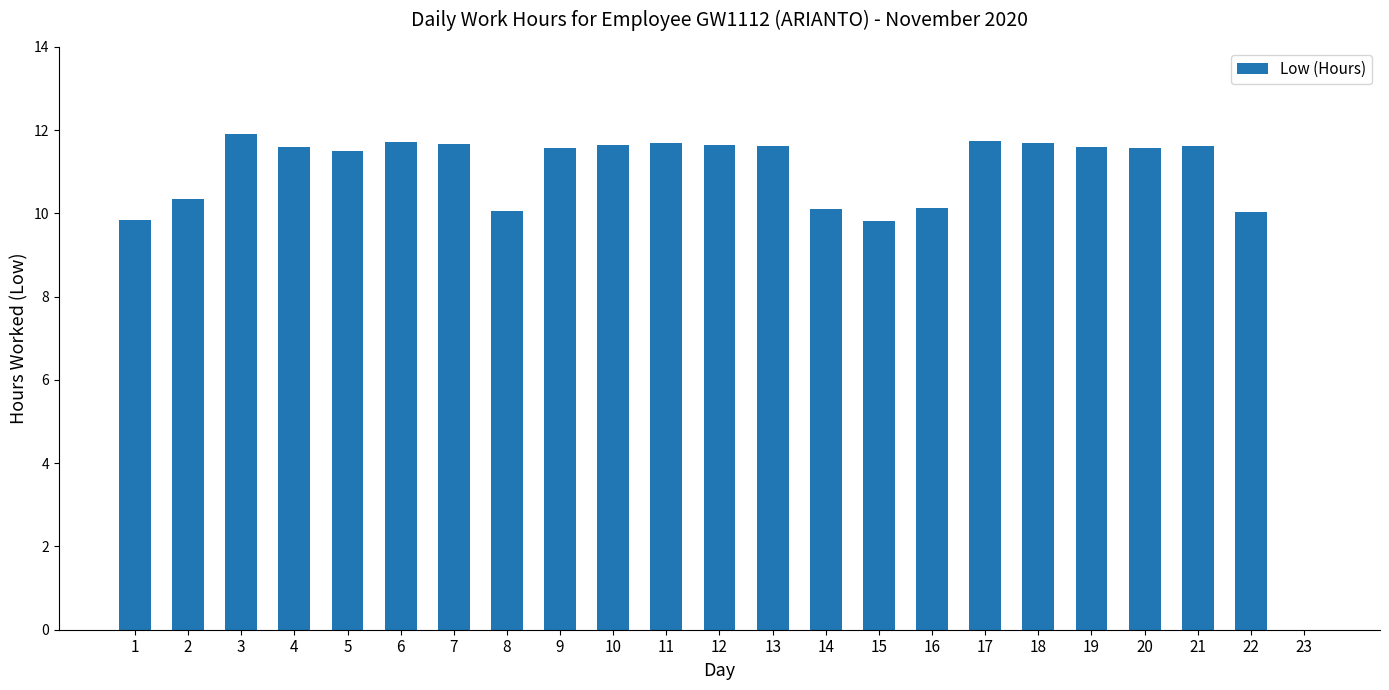

At which category does the chart reach its peak across all series?

3